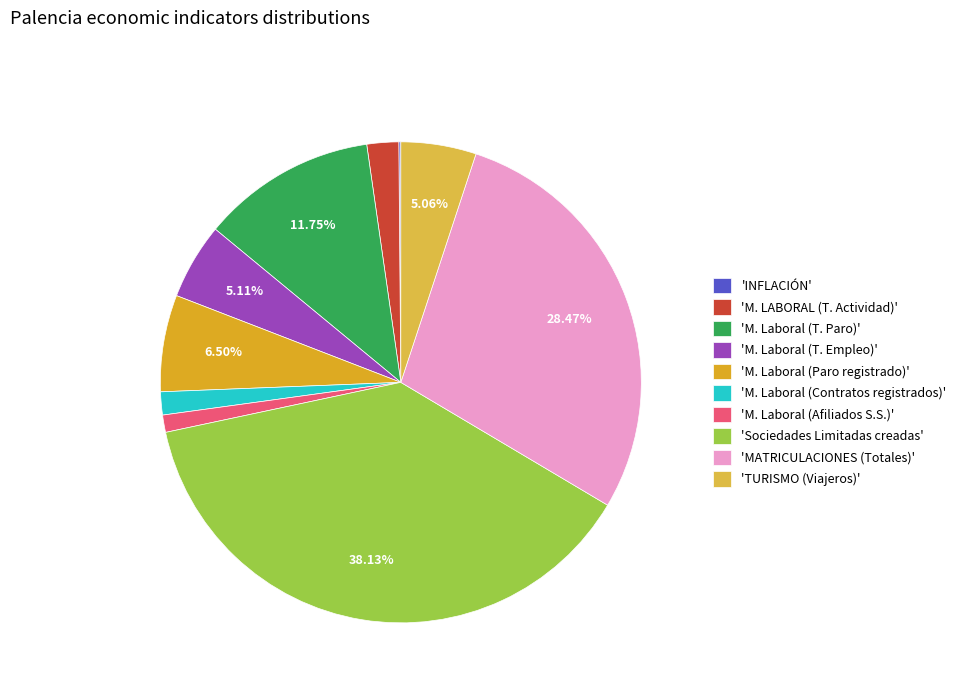

Is there a majority slice in this chart?

No